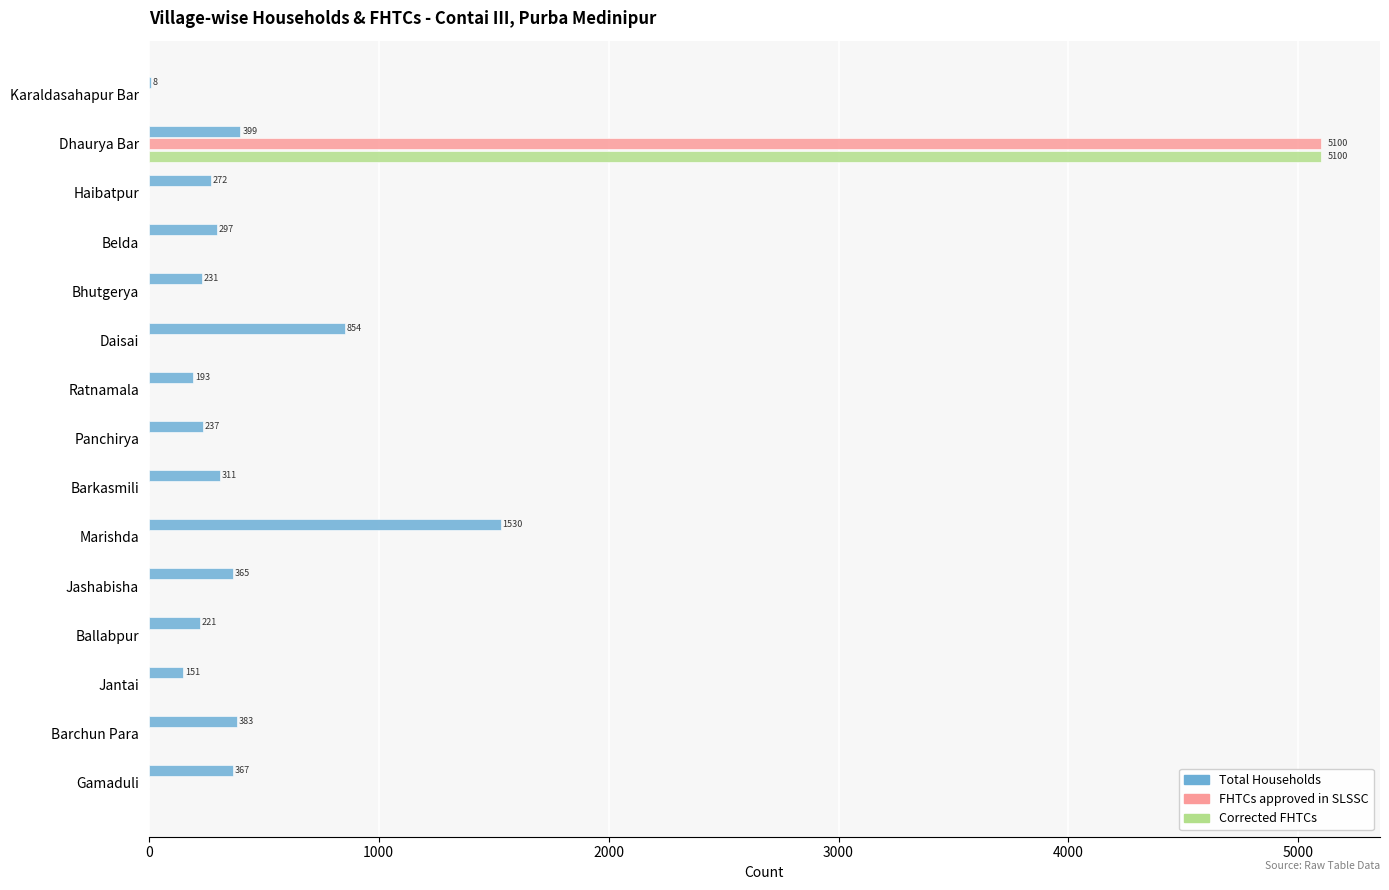

The Corrected FHTCs series shows -3501 at Karaldasahapur Bar. True or false?

False